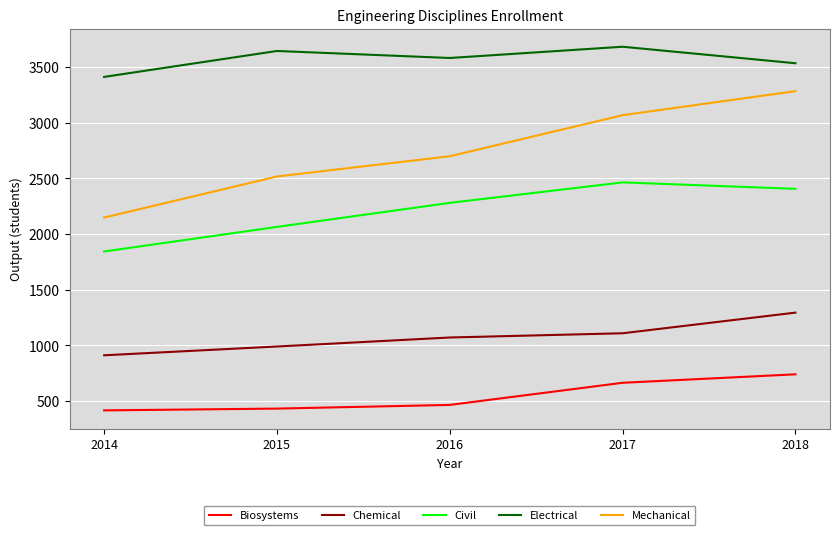

Which series has the widest spread of values?

Mechanical